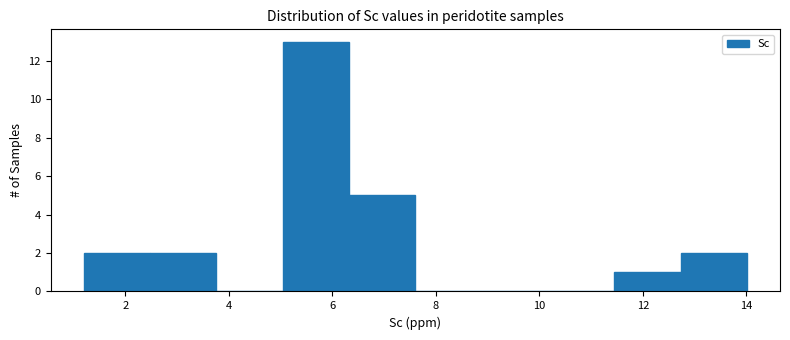

What is the height of the bar covering 1.2 to 2.4 on the x-axis? Neither the bar edges nor the heights are printed on the chart, so give them approximately, as read against the axes.

2